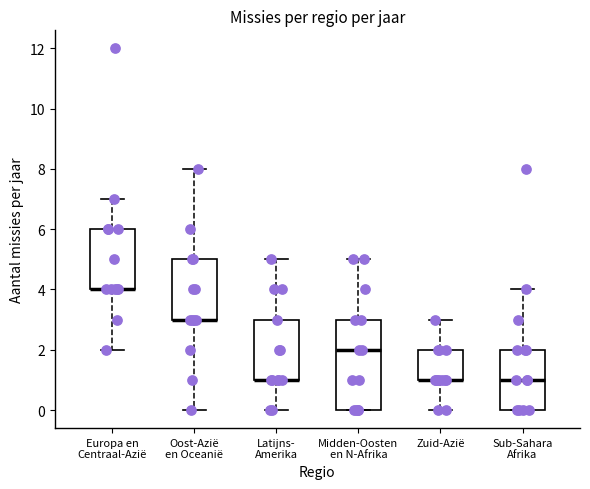

Reading left to right, read every box against the y-axis: the position of its median line, the range the box covers, and the ends of its whiskers. The values are not printed on the chart, so give them approximately, as read against the axis.

Europa en Centraal-Azië: median 4 (drawn on the box's lower edge), box 4 to 6, whiskers 2 to 7
Oost-Azië en Oceanië: median 3 (drawn on the box's lower edge), box 3 to 5, whiskers 0 to 8
Latijns- Amerika: median 1 (drawn on the box's lower edge), box 1 to 3, whiskers 0 to 5
Midden-Oosten en N-Afrika: median 2, box 0 to 3, whiskers 0 to 5
Zuid-Azië: median 1 (drawn on the box's lower edge), box 1 to 2, whiskers 0 to 3
Sub-Sahara Afrika: median 1, box 0 to 2, whiskers 0 to 4